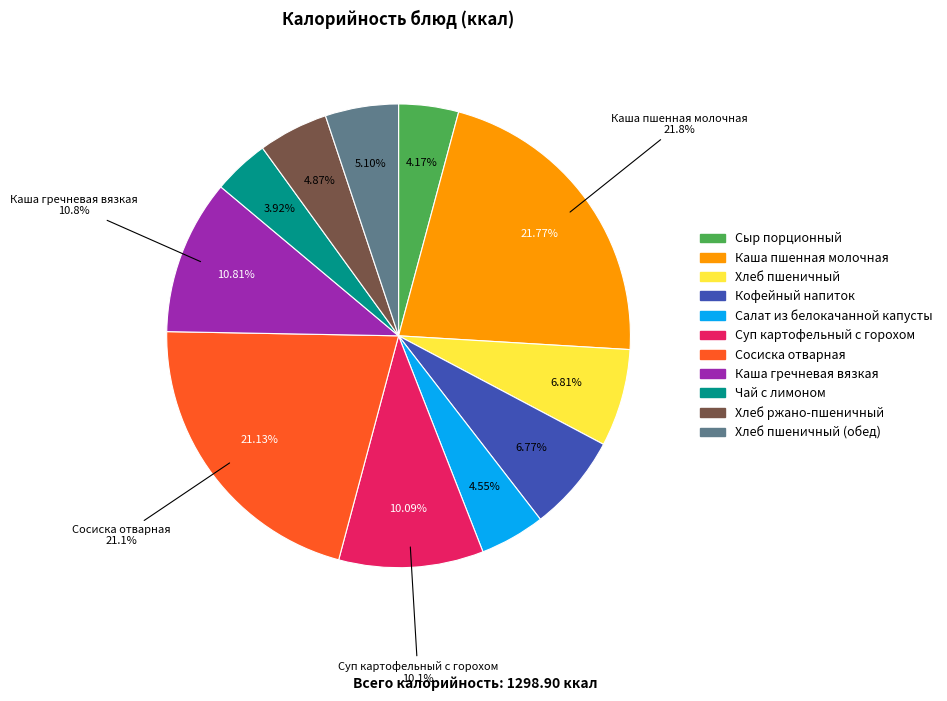

Is the sum of Каша гречневая вязкая and Сыр порционный greater than half?

No